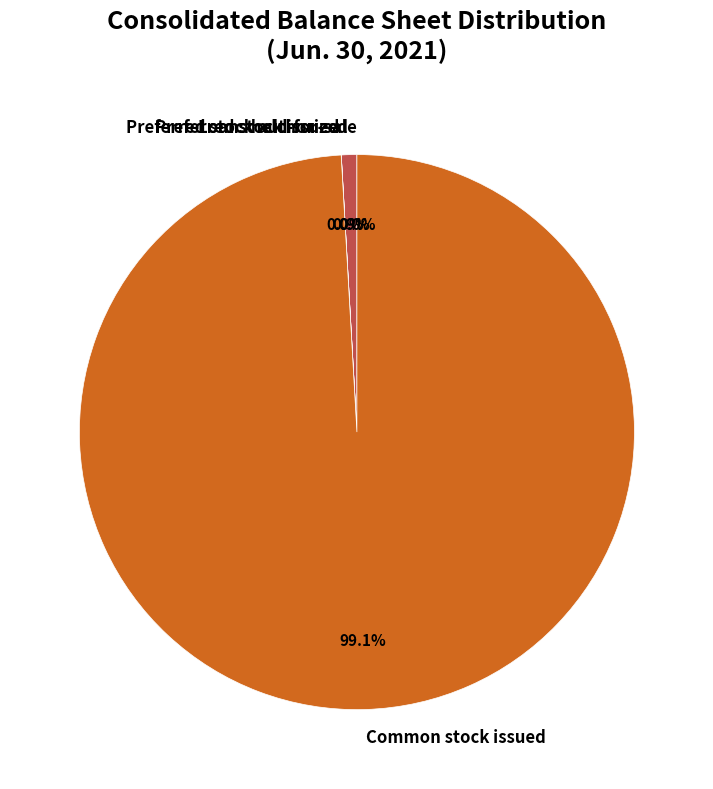

What percentage is NOT represented by Common stock issued?

0.9%